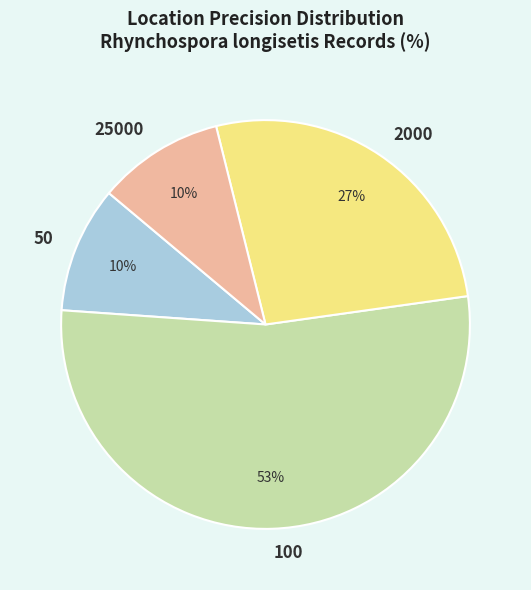

What is the largest slice in the pie chart?

100